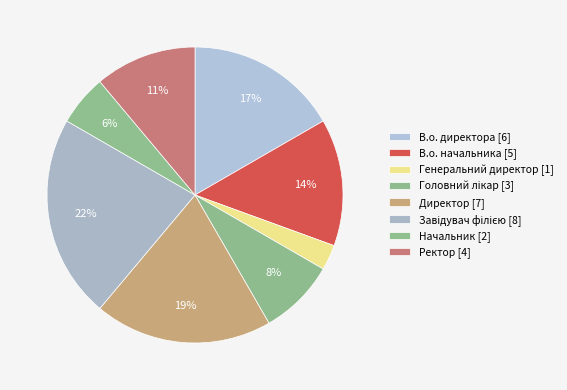

How many slices are in this pie chart?

8